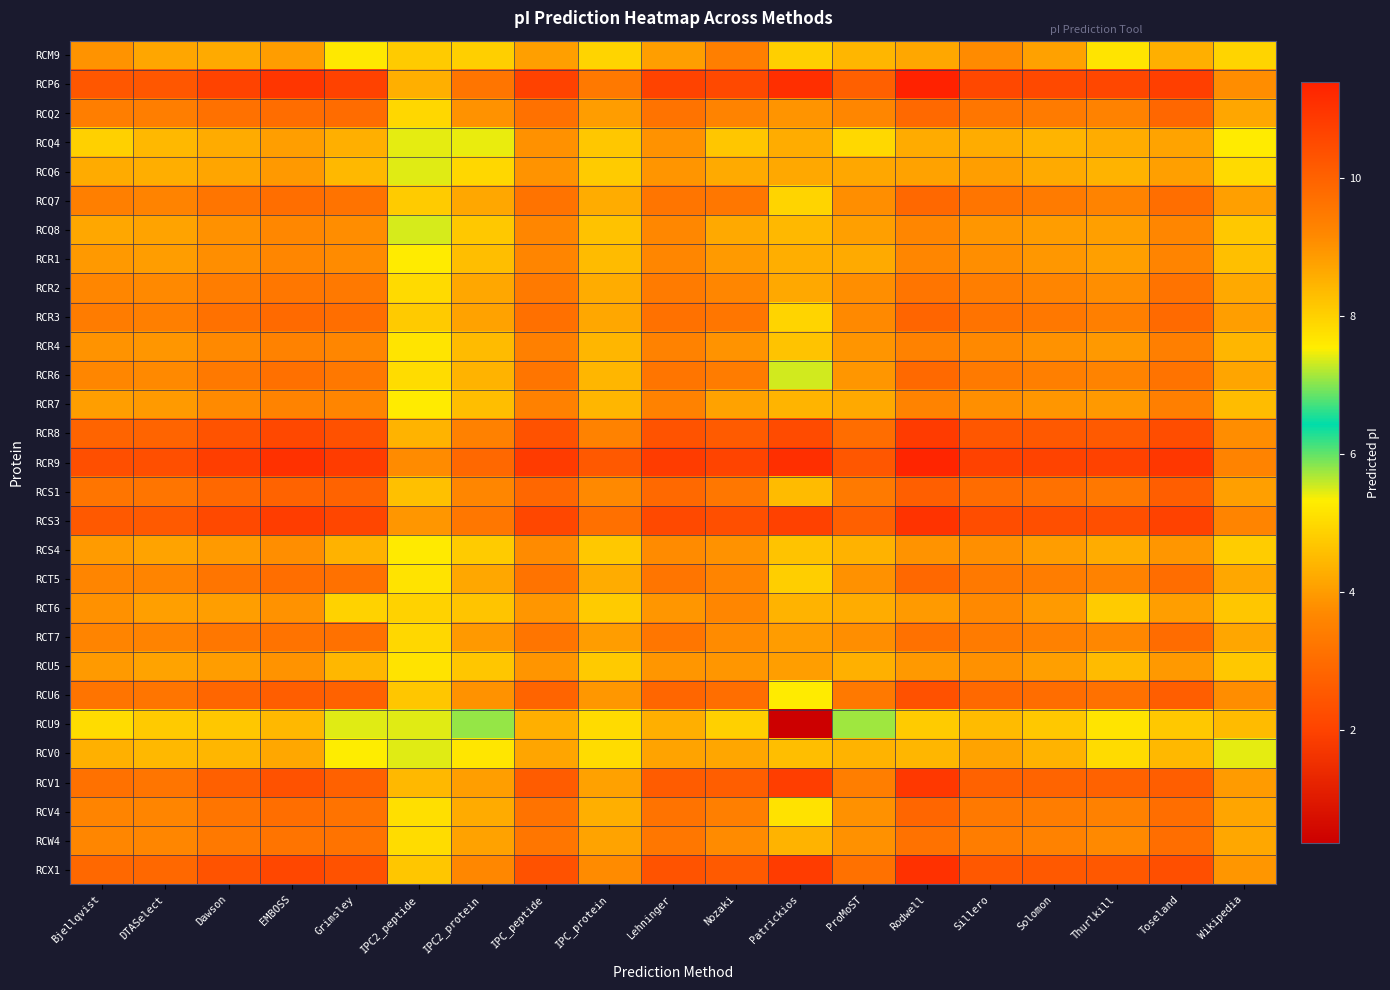

Which series has the widest spread of values?

RCU9